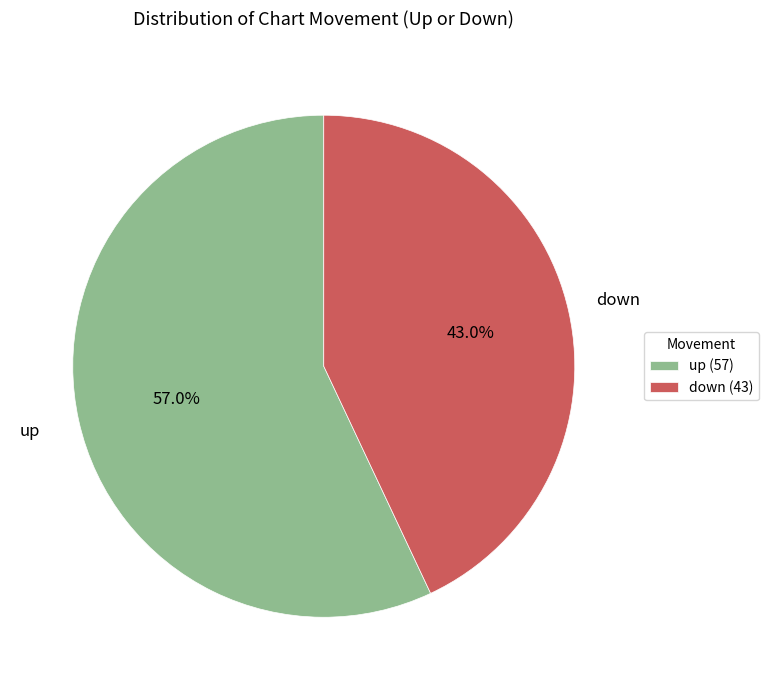

Between down and up, which is larger?

up